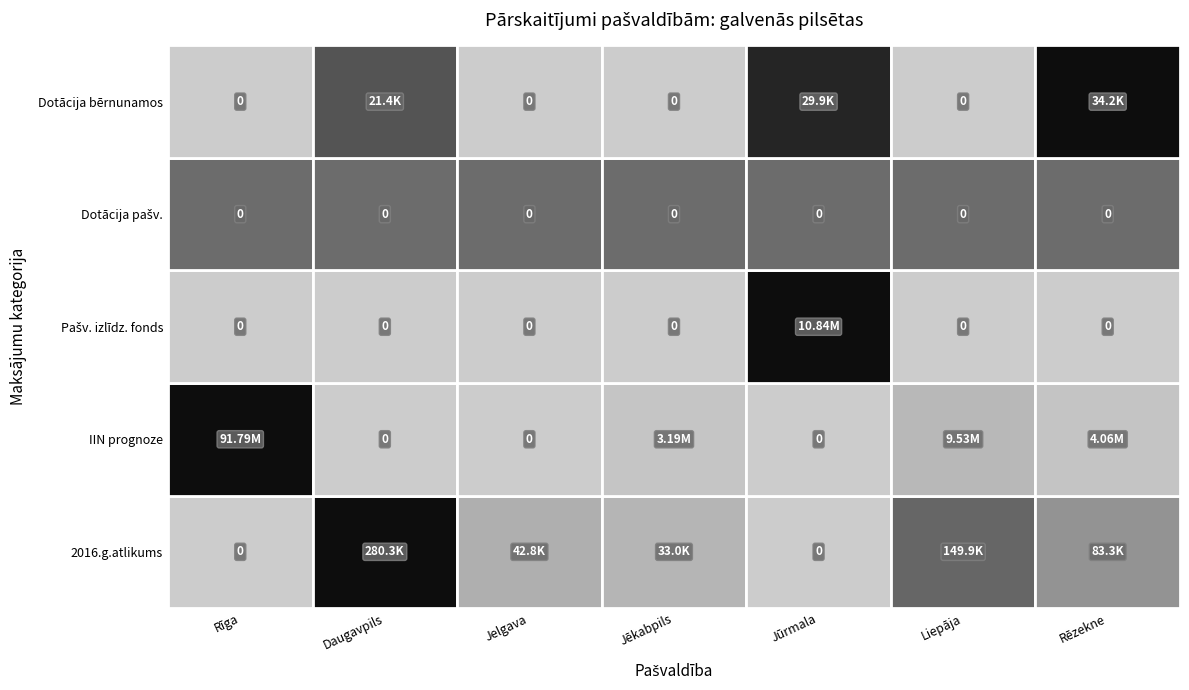

What is the approximate value of Jūrmala at 2?

10837178.0